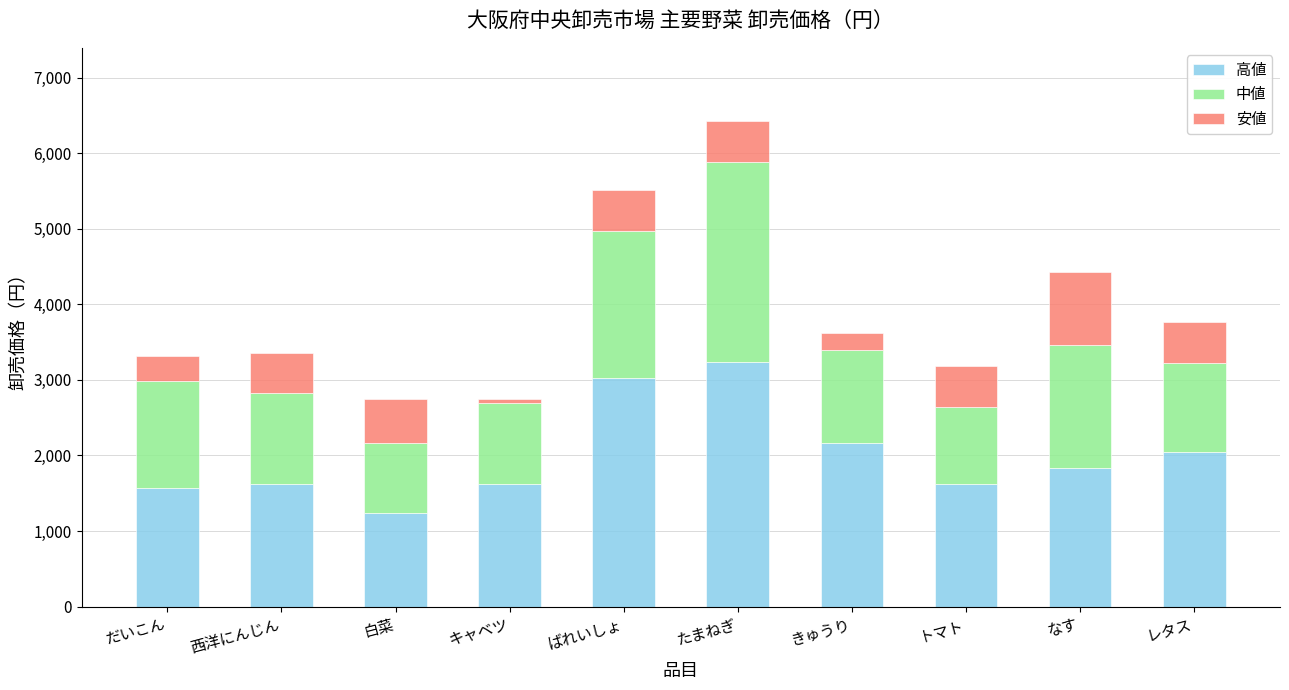

What is the average value of the 高値 series?

1998